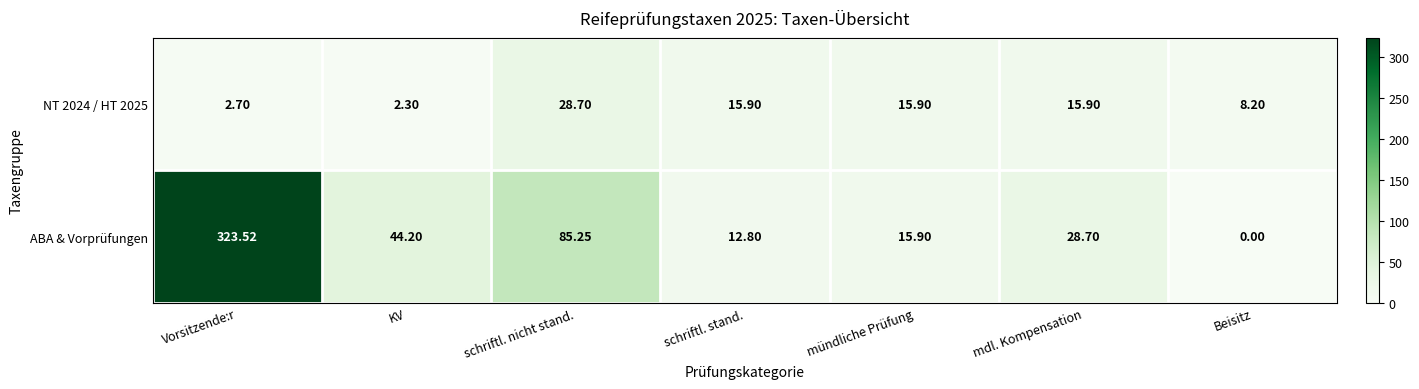

Where does the NT 2024 / HT 2025 series first go above 15?

schriftl. nicht stand.